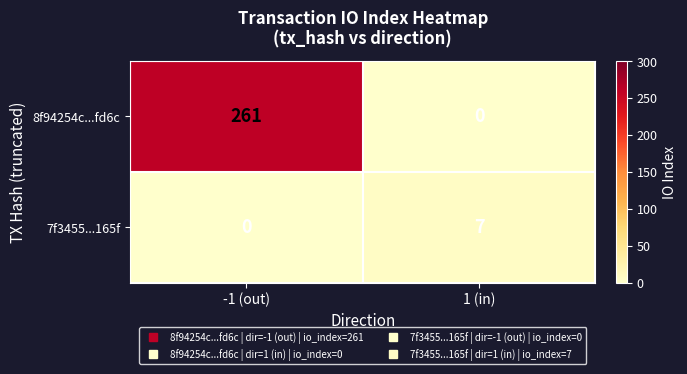

At which label does 8f94254c...fd6c reach its minimum?

1 (in)